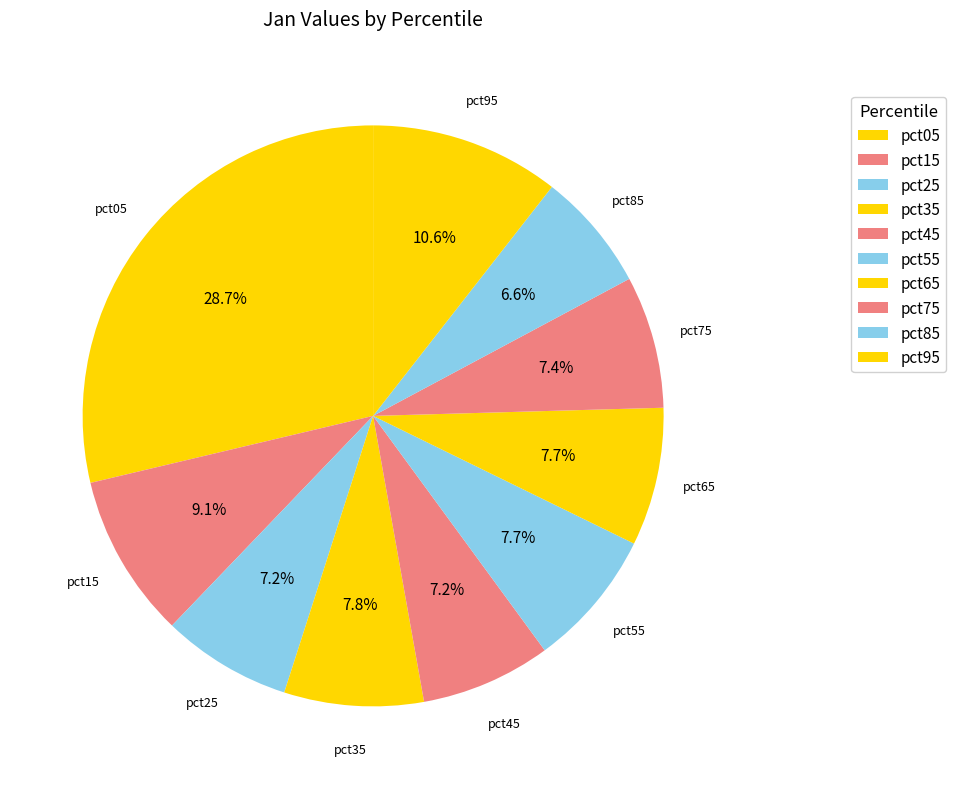

Is pct85 the majority of the pie?

No